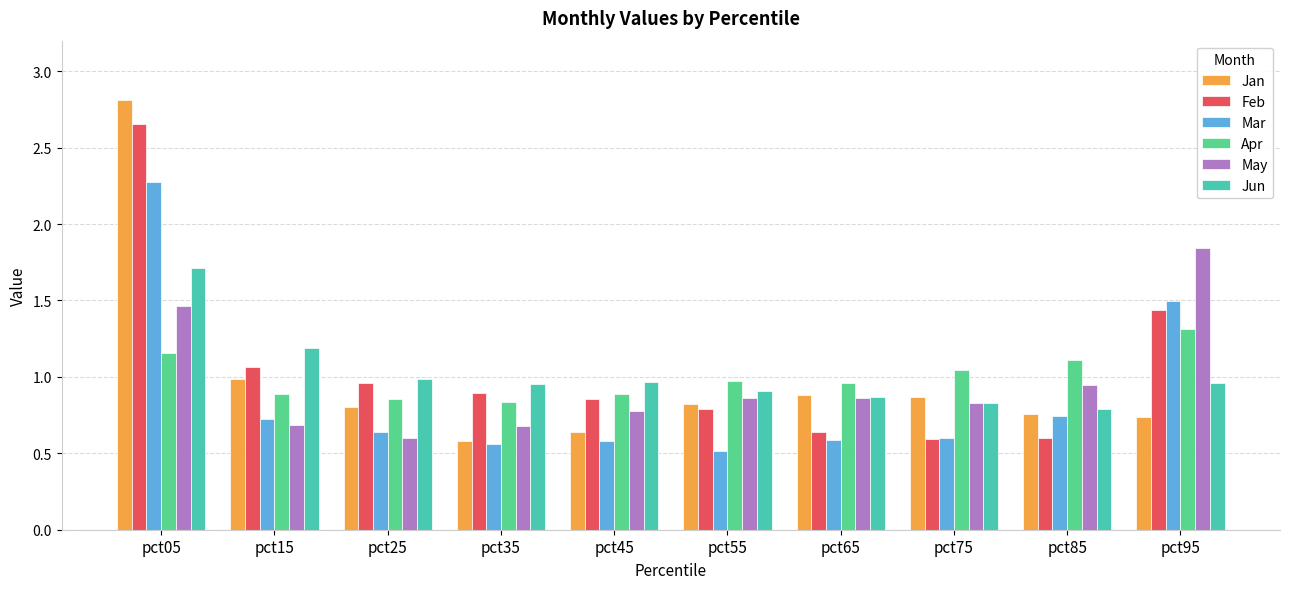

What is the sum of all Mar values?

8.7